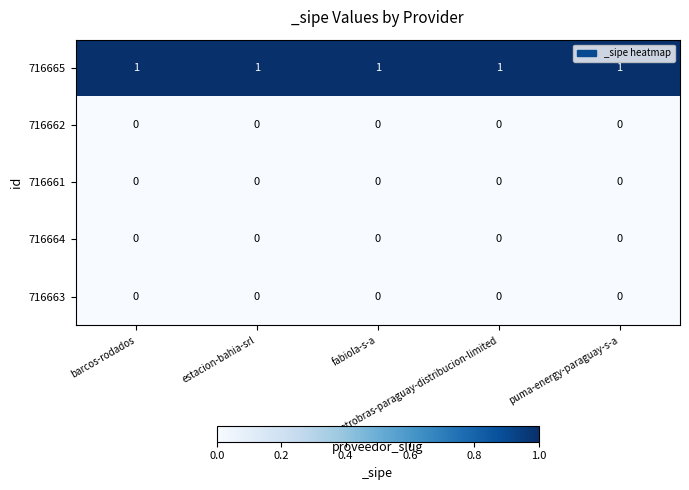

Which series has the largest total across all categories?

716665